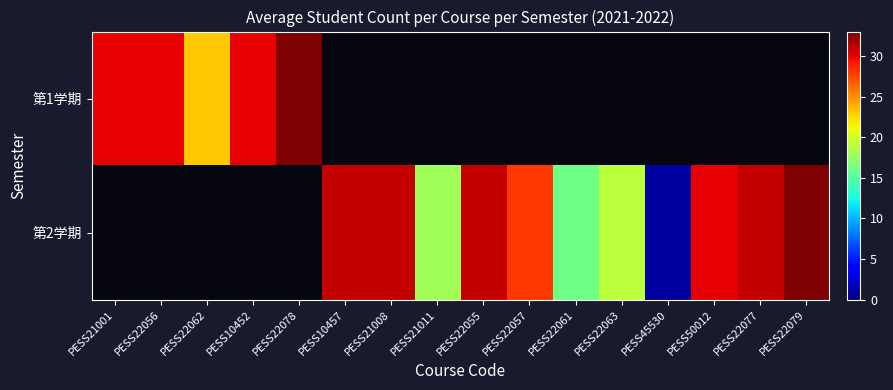

Is it true that 第2学期 equals 0.3 at PESS45530?

False